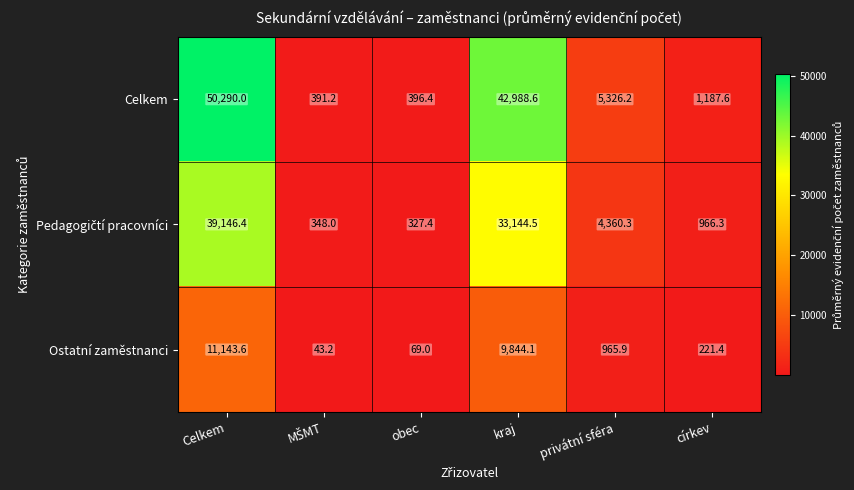

The Ostatní zaměstnanci series shows 129.6 at církev. True or false?

False